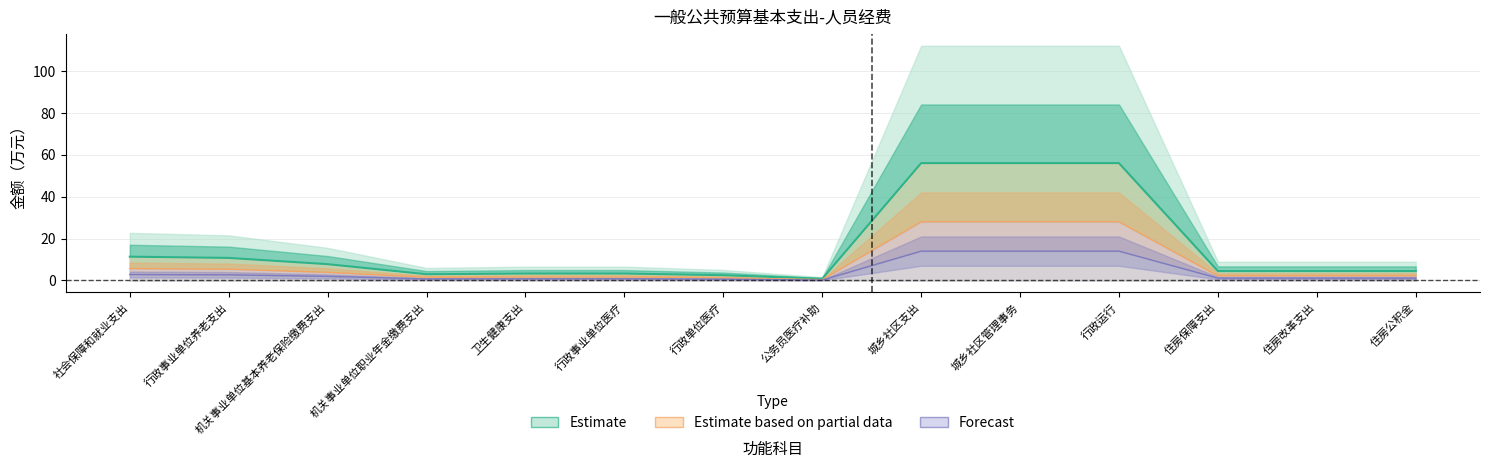

Between 行政运行 and 城乡社区管理事务, which is larger?

行政运行